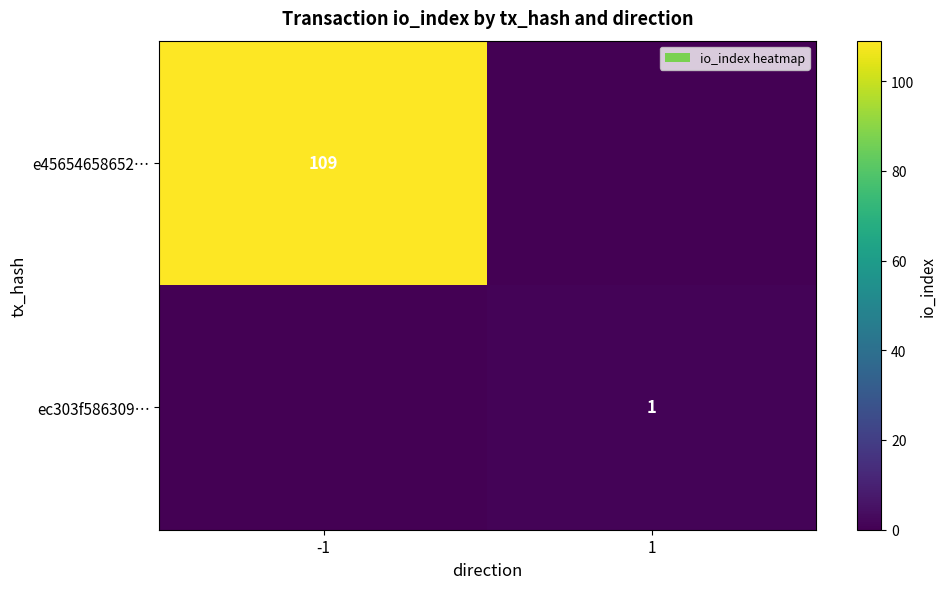

True or false: e45654658652… has a value of 32 at -1.

False